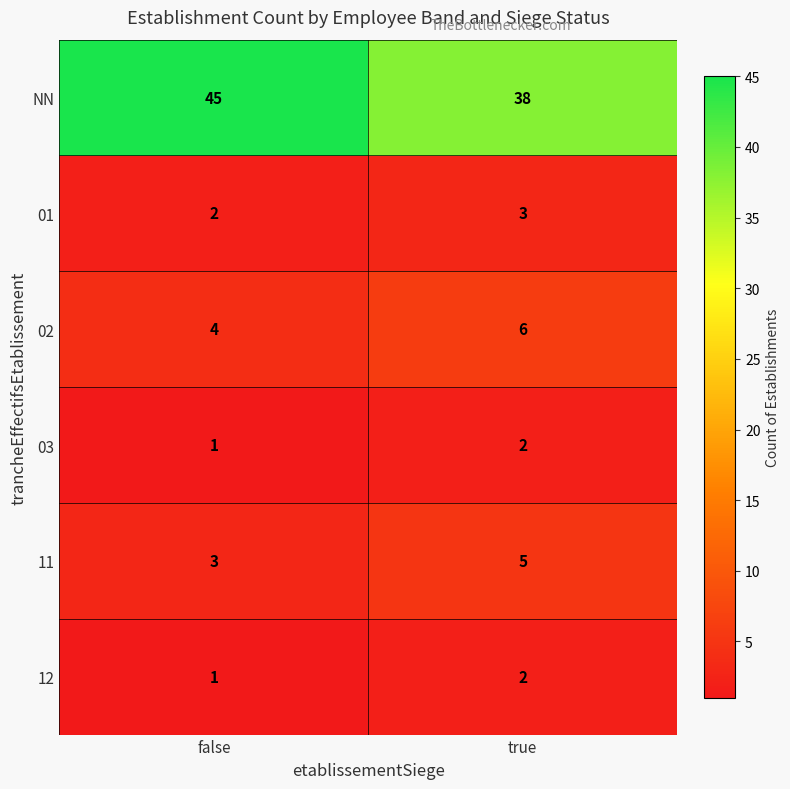

Reading right to left, list all the values displayed in this chart.

NN: true=38	false=45
01: true=3	false=2
02: true=6	false=4
03: true=2	false=1
11: true=5	false=3
12: true=2	false=1